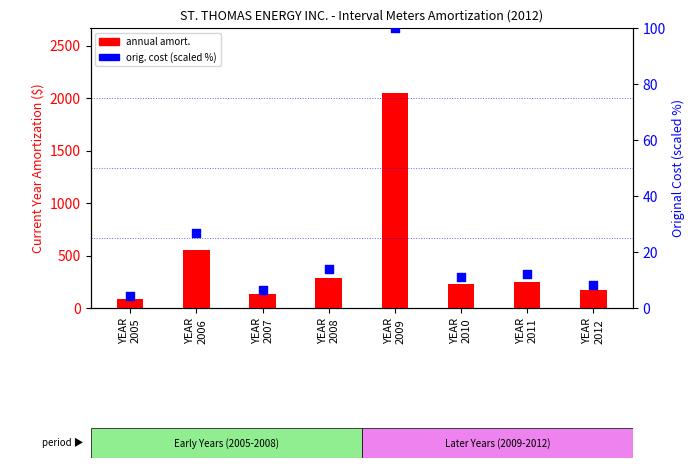

Which series reaches the maximum Y coordinate?

annual amort.